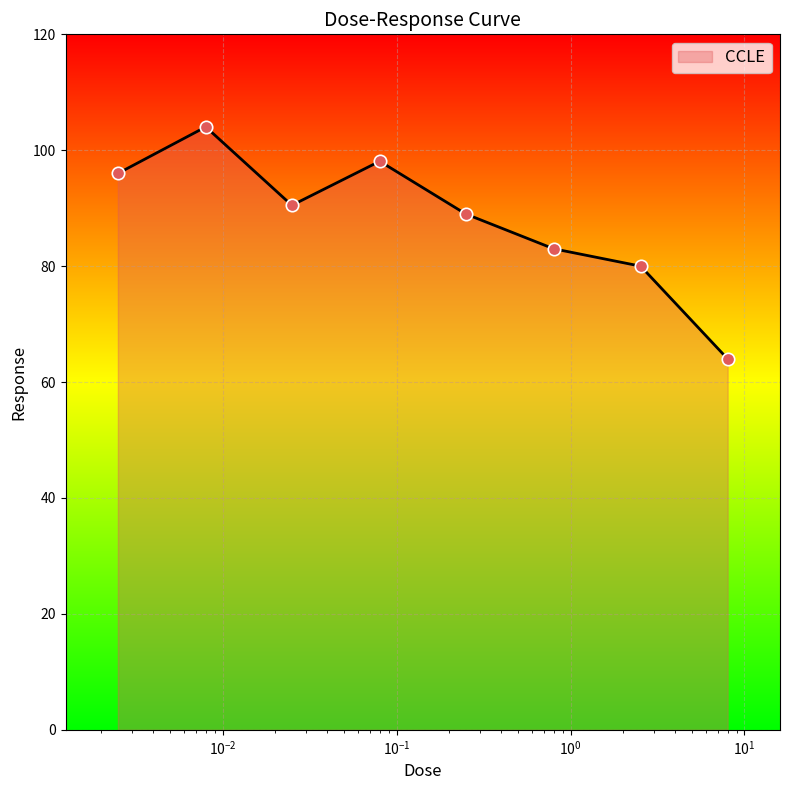

True or false: the data has more than 0 interior local peaks.

True